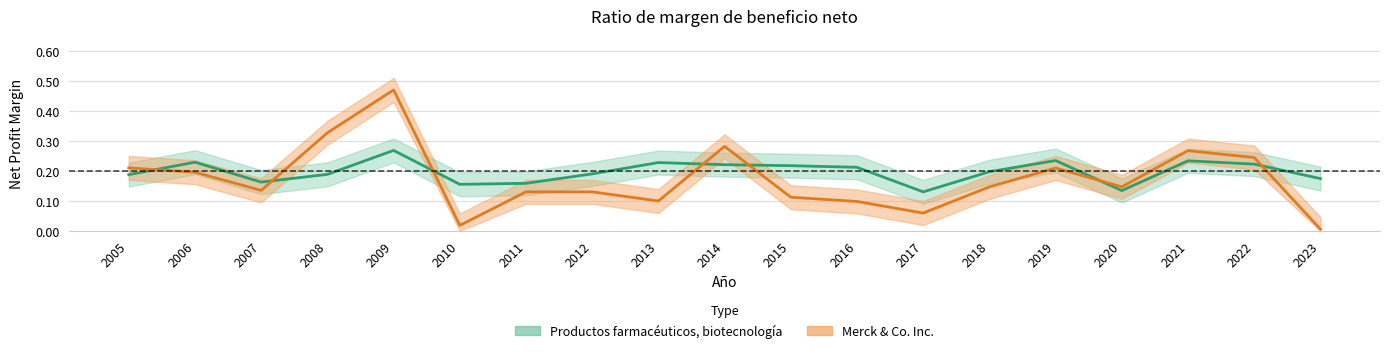

What is the highest value of the Merck & Co. Inc. series?

0.5